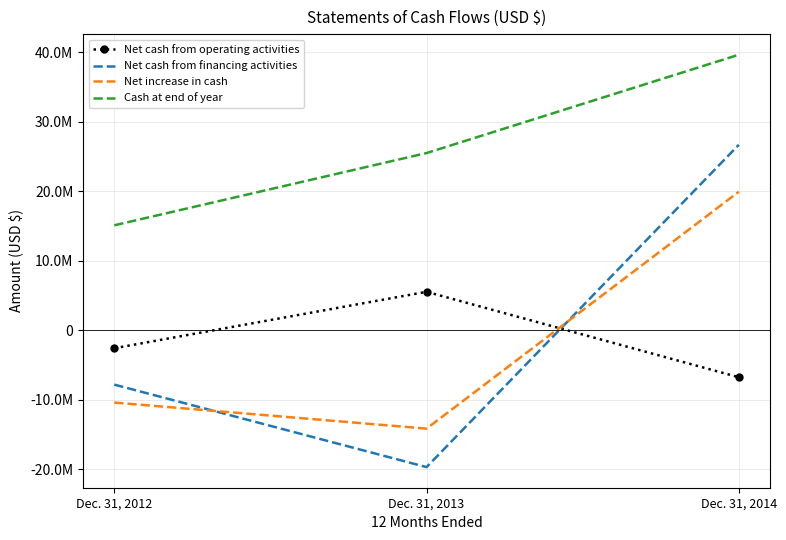

Is the value of Net cash from financing activities at Dec. 31, 2013 greater than the value of Net cash from operating activities at Dec. 31, 2012?

No